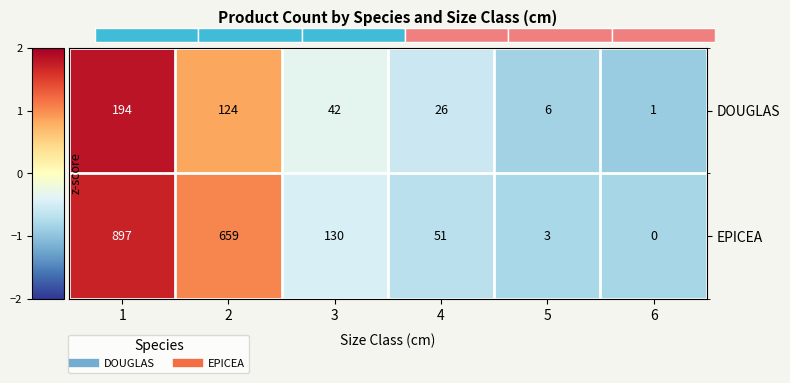

Which category has the highest value in the EPICEA series?

1